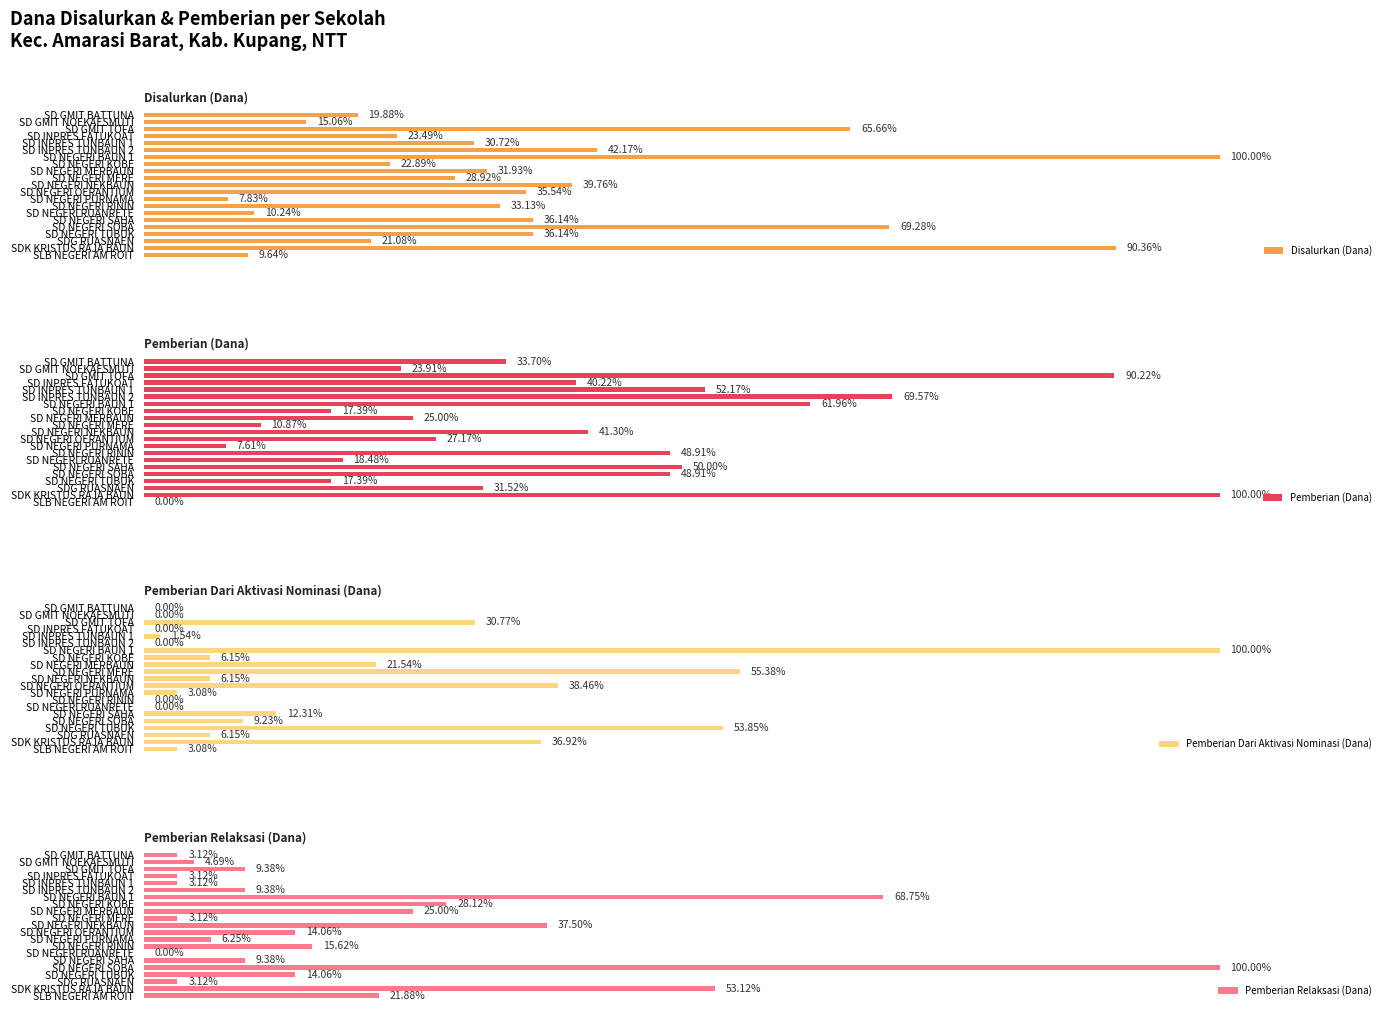

List the labels in order of Pemberian Dari Aktivasi Nominasi (Dana) value, largest first.

SD NEGERI BAUN 1, SD NEGERI MERE, SD NEGERI TUBUK, SD NEGERI OERANTIUM, SDK KRISTUS RAJA BAUN, SD GMIT TOFA, SD NEGERI MERBAUN, SD NEGERI SAHA, SD NEGERI SOBA, SD NEGERI KOBE, SD NEGERI NEKBAUN, SDG RUASNAEN, SD NEGERI PURNAMA, SLB NEGERI AM ROIT, SD INPRES TUNBAUN 1, SD GMIT BATTUNA, SD GMIT NOEKAESMUTI, SD INPRES FATUKOAT, SD INPRES TUNBAUN 2, SD NEGERI RININ, SD NEGERI RUANRETE